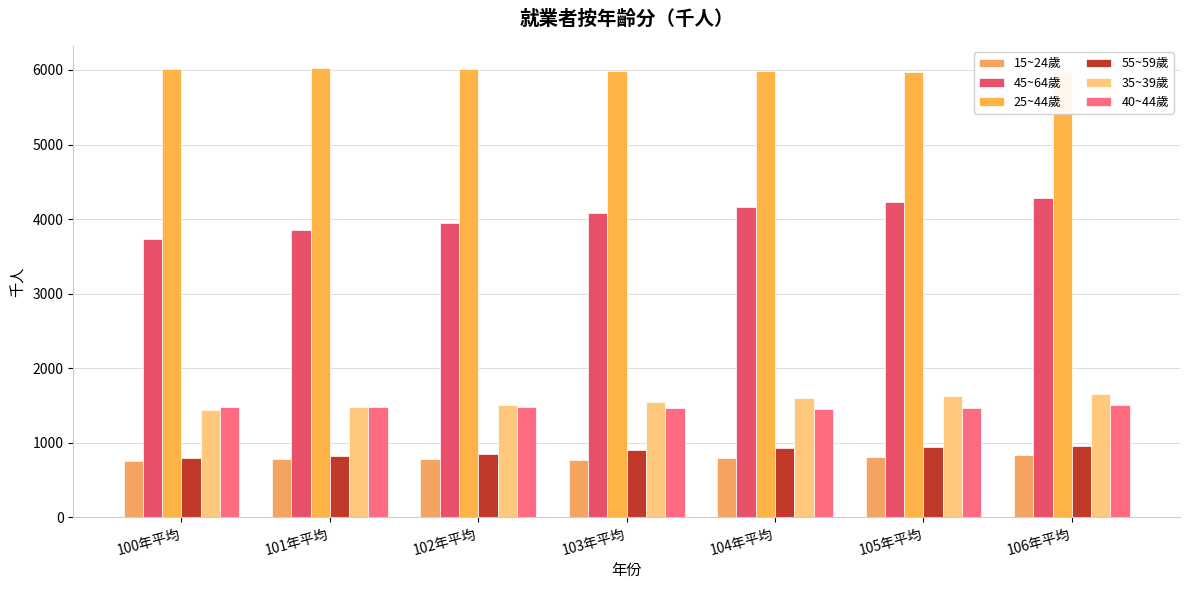

What are all the series names shown in the legend?

15~24歲, 45~64歲, 25~44歲, 55~59歲, 35~39歲, 40~44歲